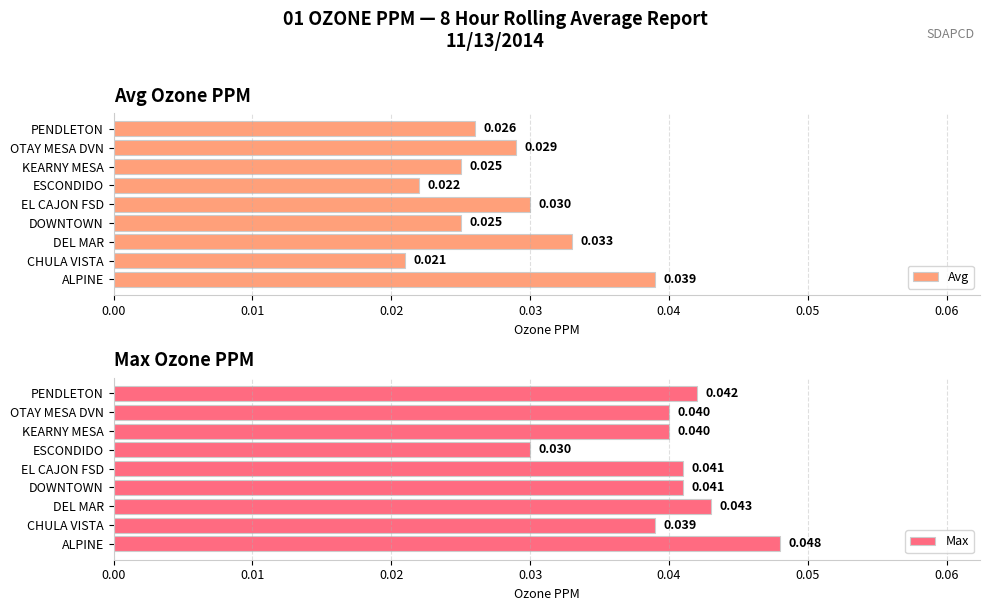

How many groups of bars are there?

9